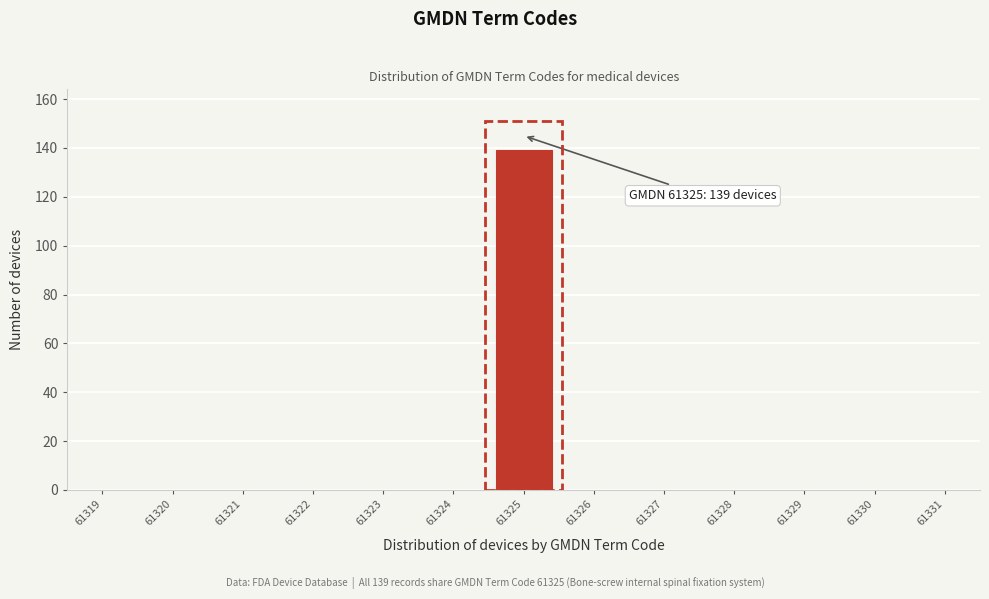

Reading right to left, what are all the values shown in this chart?

61331=0	61330=0	61329=0	61328=0	61327=0	61326=0	61325=139	61324=0	61323=0	61322=0	61321=0	61320=0	61319=0